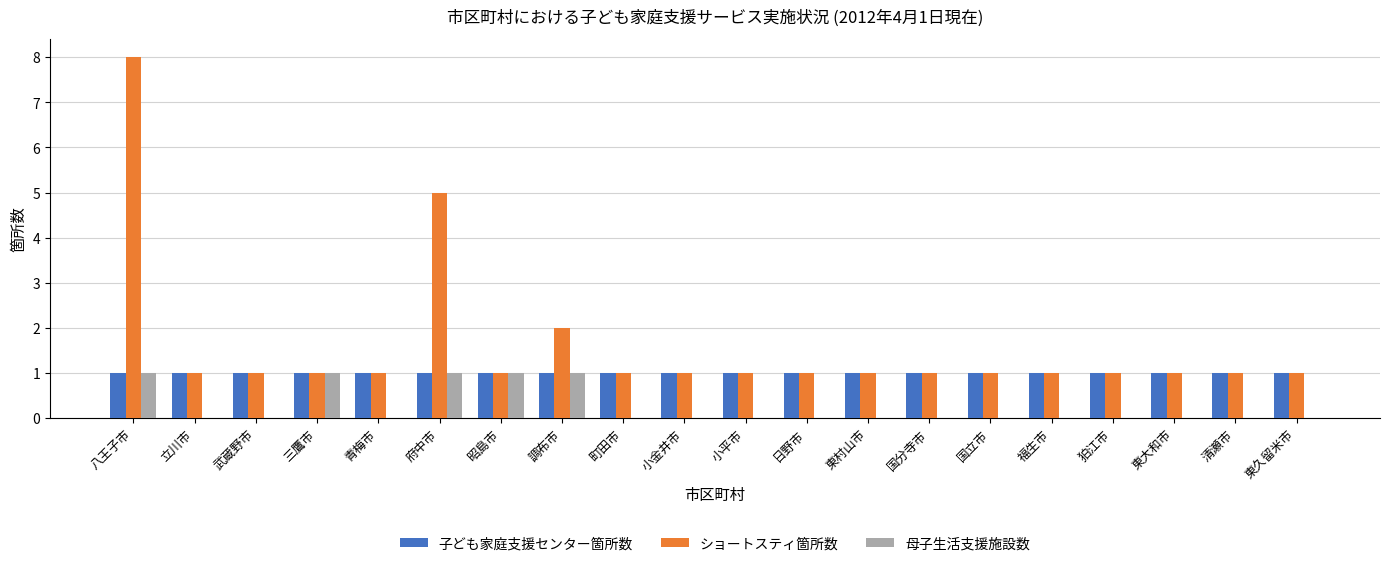

Which label corresponds to the largest value in the chart?

八王子市